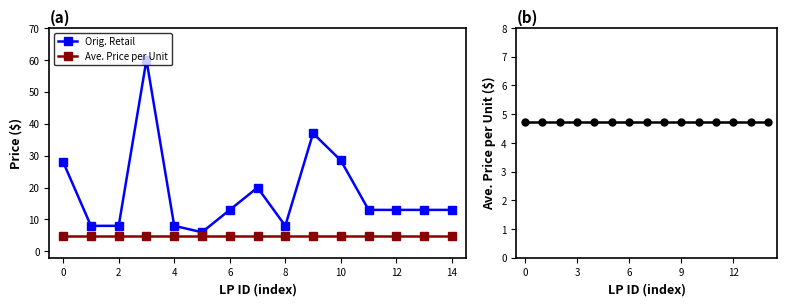

What is the difference between the Orig. Retail values at 0 and 2?

20.0